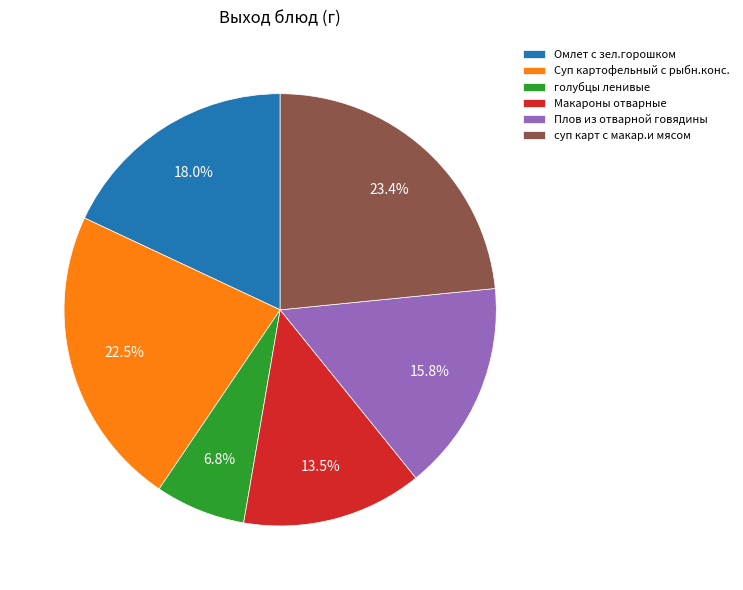

Which slice is the smallest?

голубцы ленивые